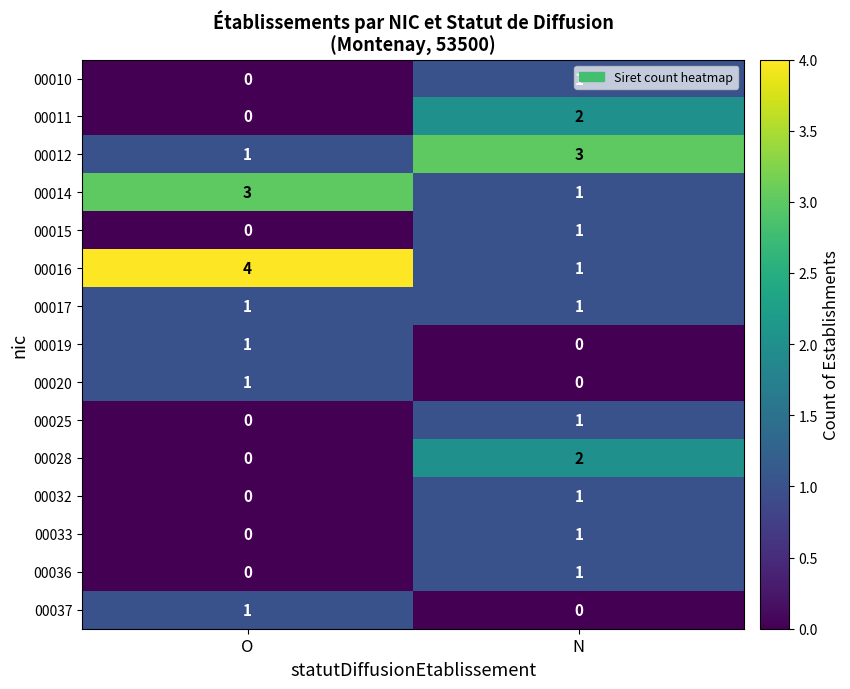

Which label corresponds to the largest value in the chart?

O